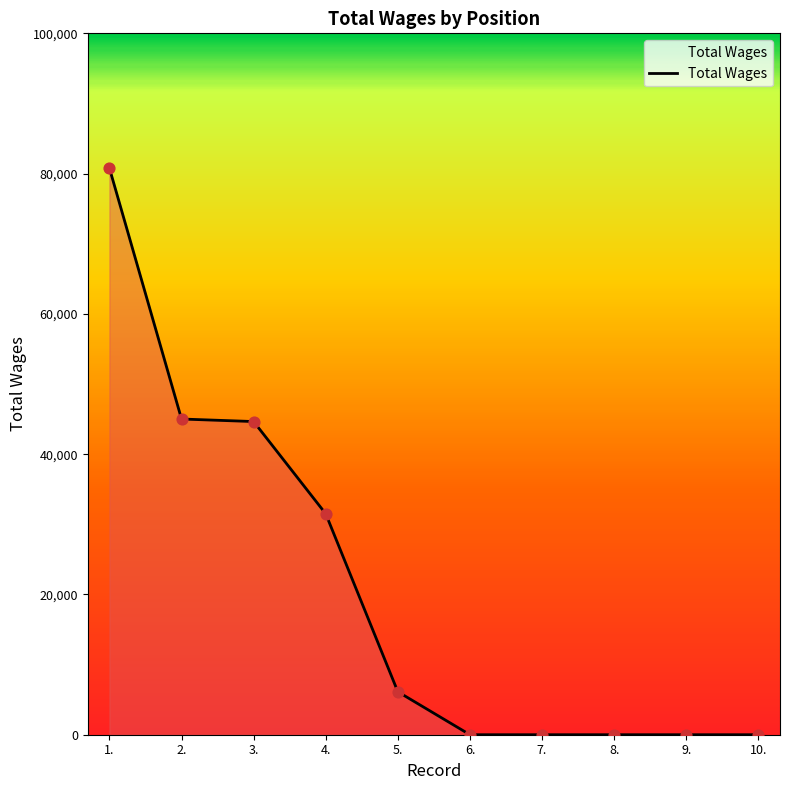

What is the change in value from 3. to 4.?

-13150